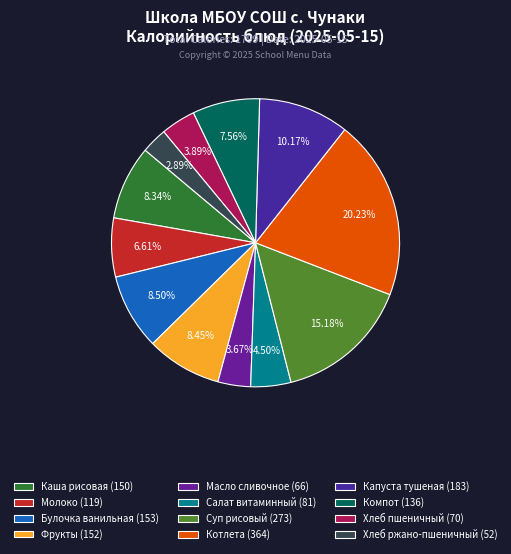

To the nearest percent, what portion does Фрукты represent?

8%